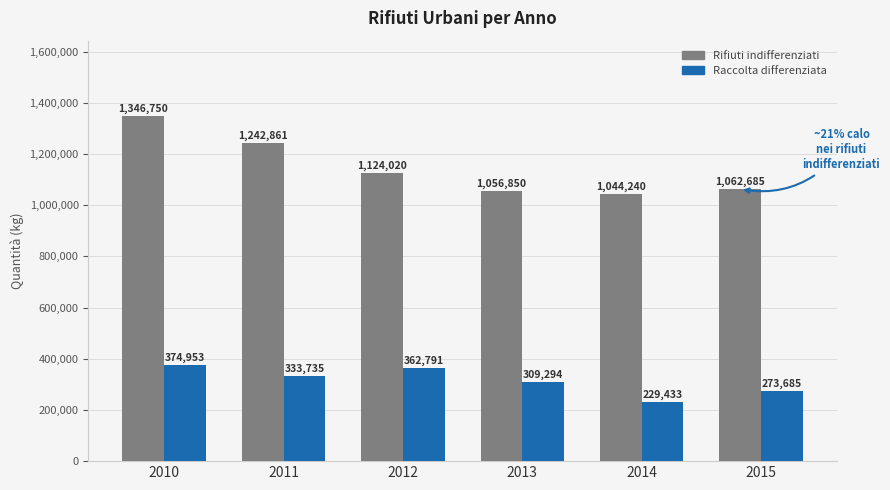

How many bars are there in total?

12